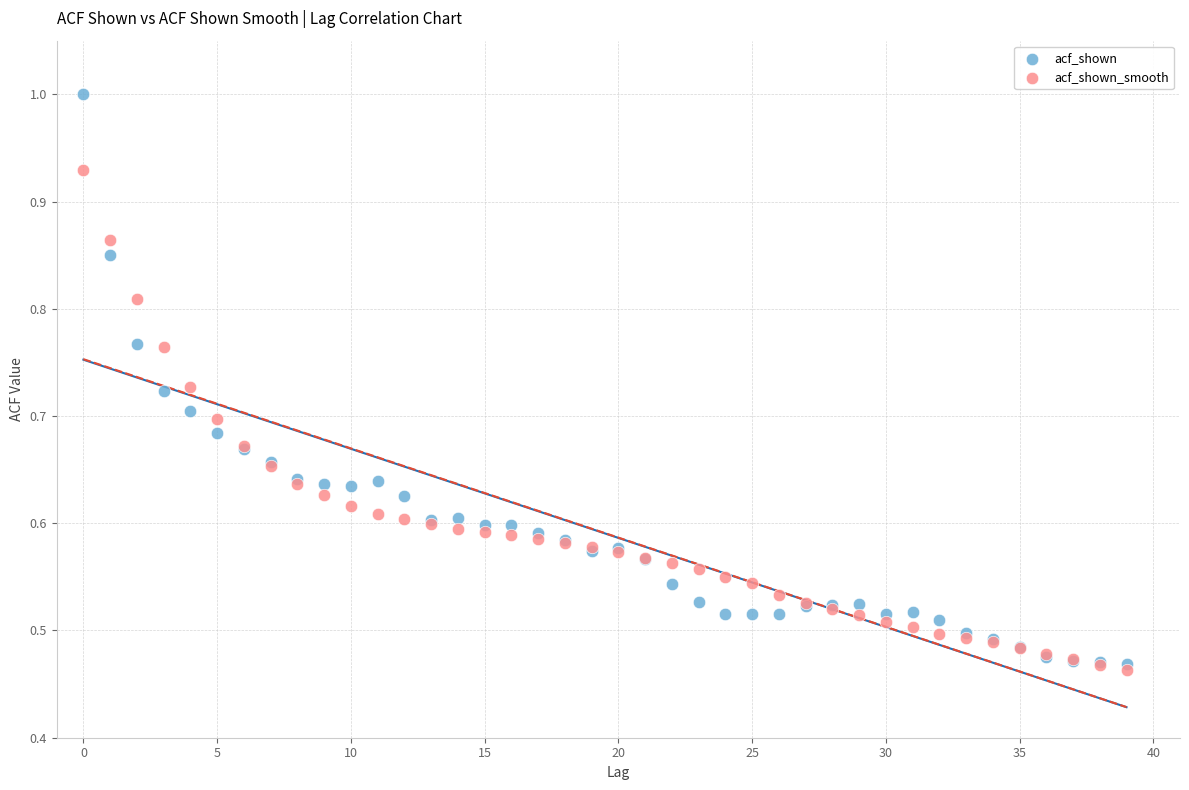

What are all the series names shown in the legend?

acf_shown, acf_shown_smooth